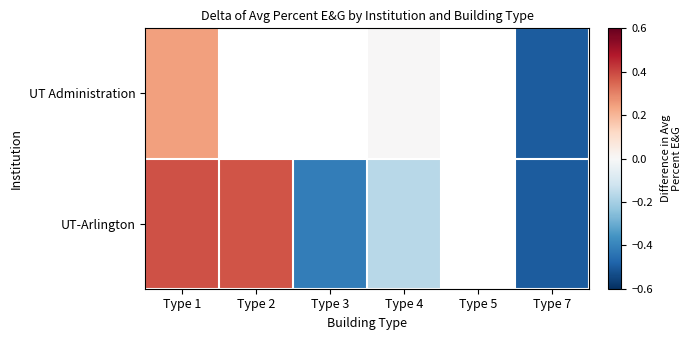

At how many categories does at least one series exceed 0?

2